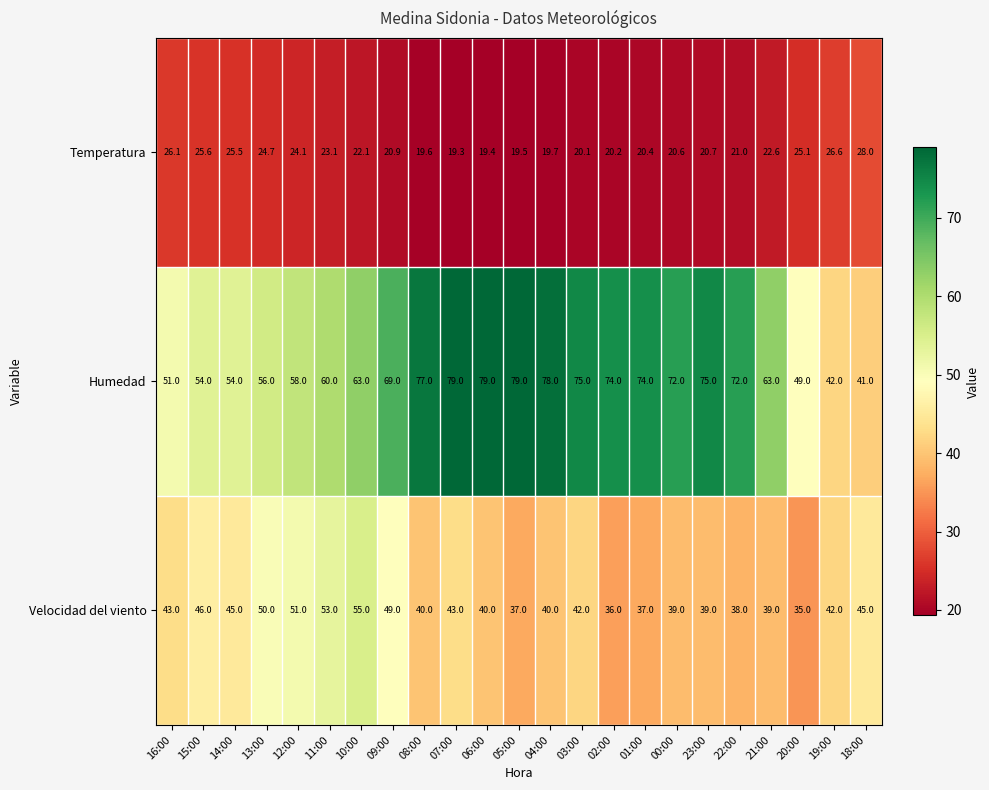

The value of Velocidad del viento at 18:00 is 62.0. True or false?

False